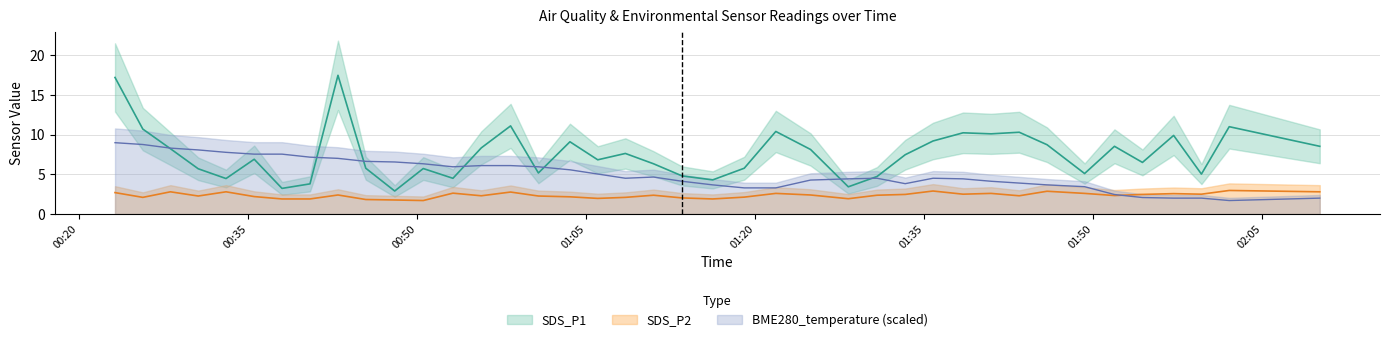

How many data points in SDS_P2 are less than 2?

8